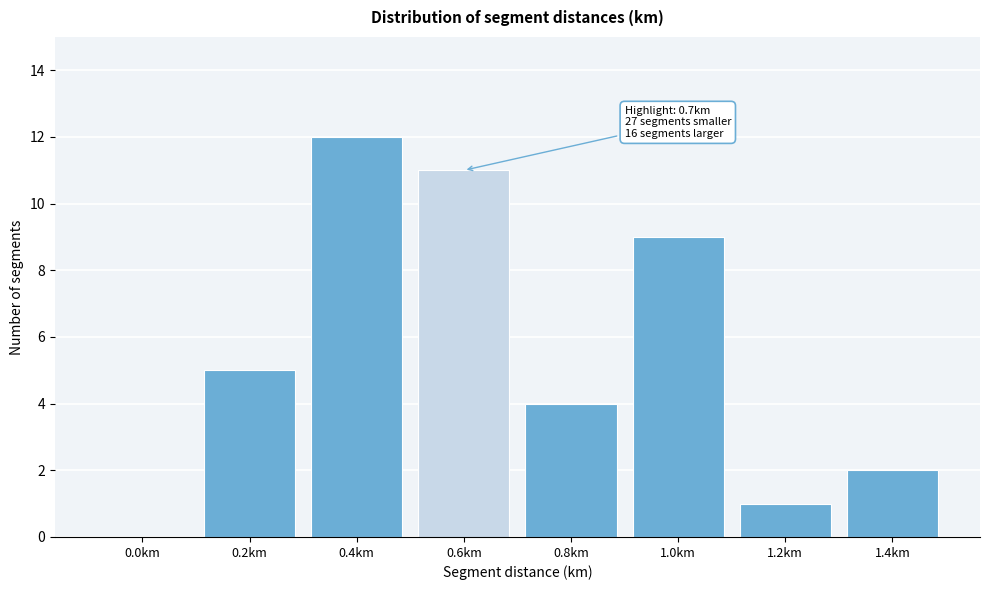

Reading right to left, what are all the values shown in this chart?

1.4km=2	1.2km=1	1.0km=9	0.8km=4	0.6km=11	0.4km=12	0.2km=5	0.0km=0